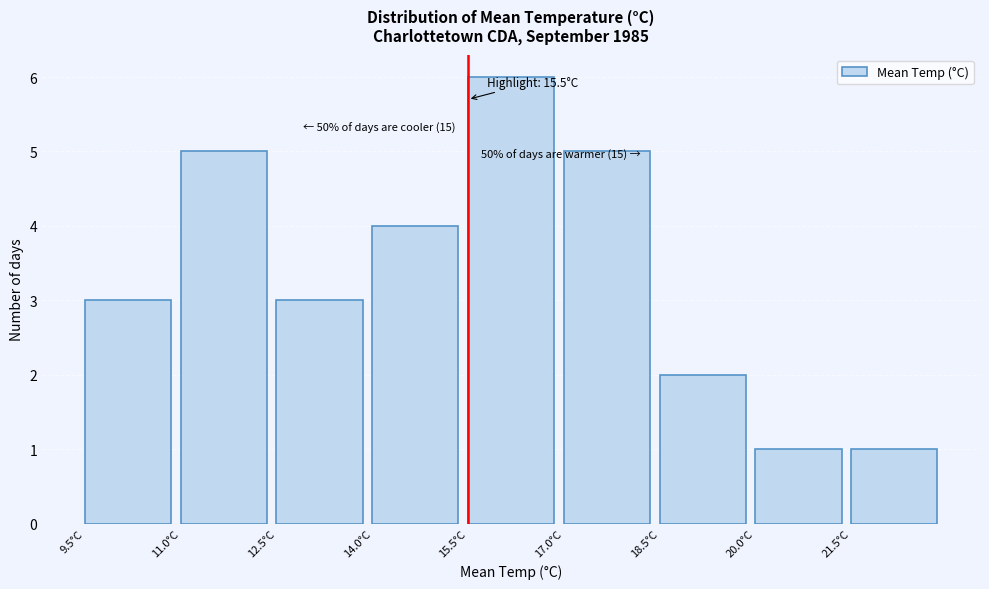

Over which range of the x-axis is the bar tallest?

15.5 to 17.0